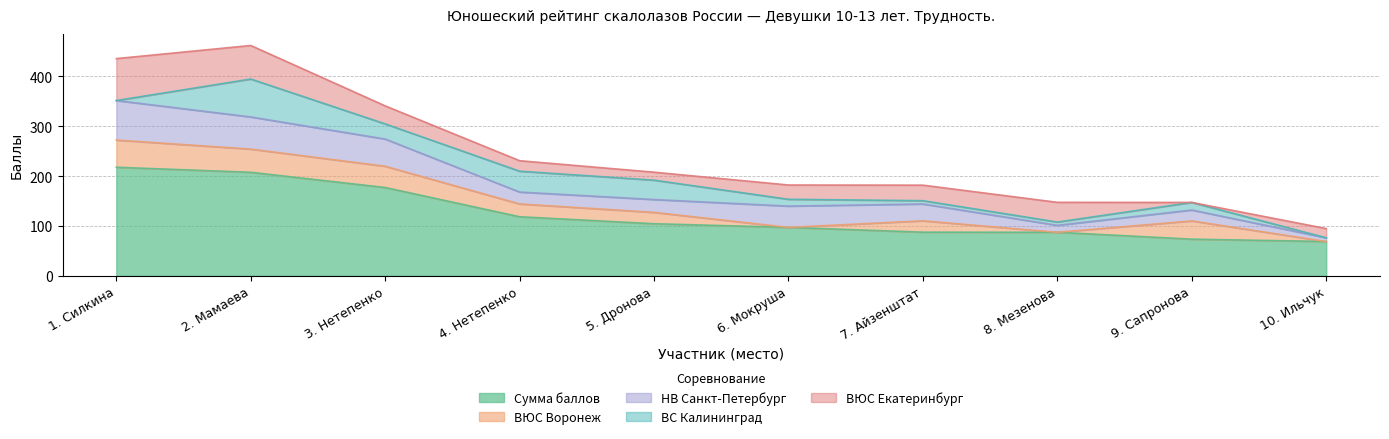

What is the difference between the ВЮС Екатеринбург values at Айзенштат Вероника and Нетепенко Александра?

5.0